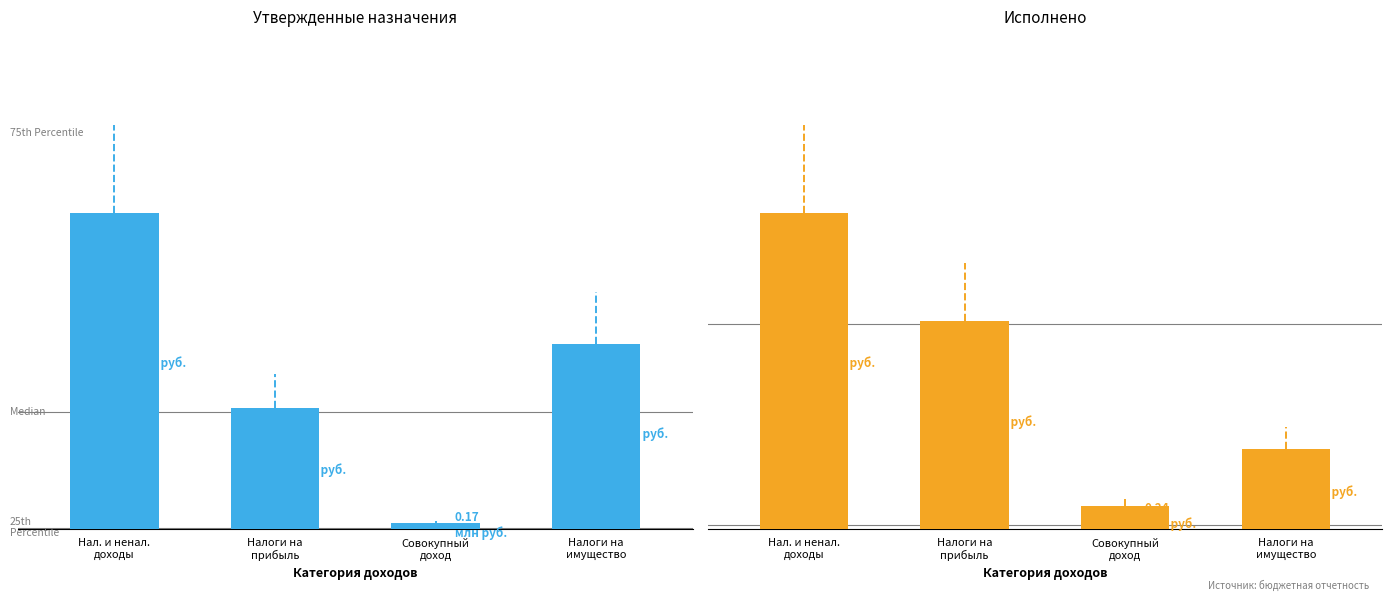

Reading left to right, extract all data points from this chart.

Утвержденные бюджетные назначения: Нал. и ненал.
доходы=9276900.0	Налоги на
прибыль=3548100.0	Совокупный
доход=173900.0	Налоги на
имущество=5436400.0
Исполнено: Нал. и ненал.
доходы=3230872.8	Налоги на
прибыль=2123454.5	Совокупный
доход=235993.8	Налоги на
имущество=814651.9